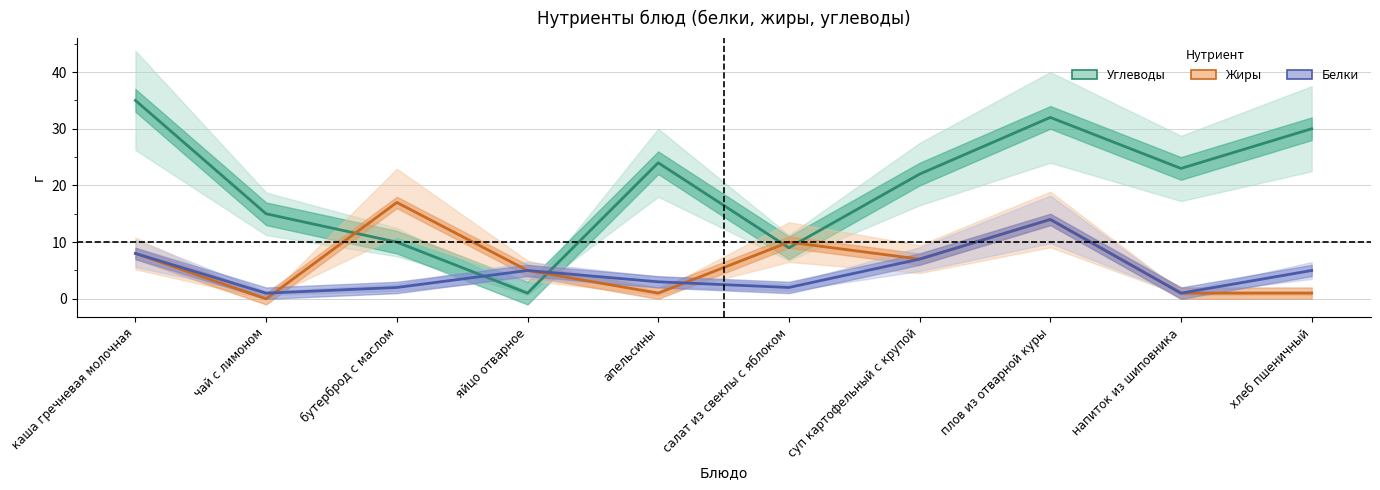

Reading left to right, what are all the values shown in this chart?

Углеводы: 35	15	10	1	24	9	22	32	23	30
Жиры: 8	0	17	5	1	10	7	14	1	1
Белки: 8	1	2	5	3	2	7	14	1	5